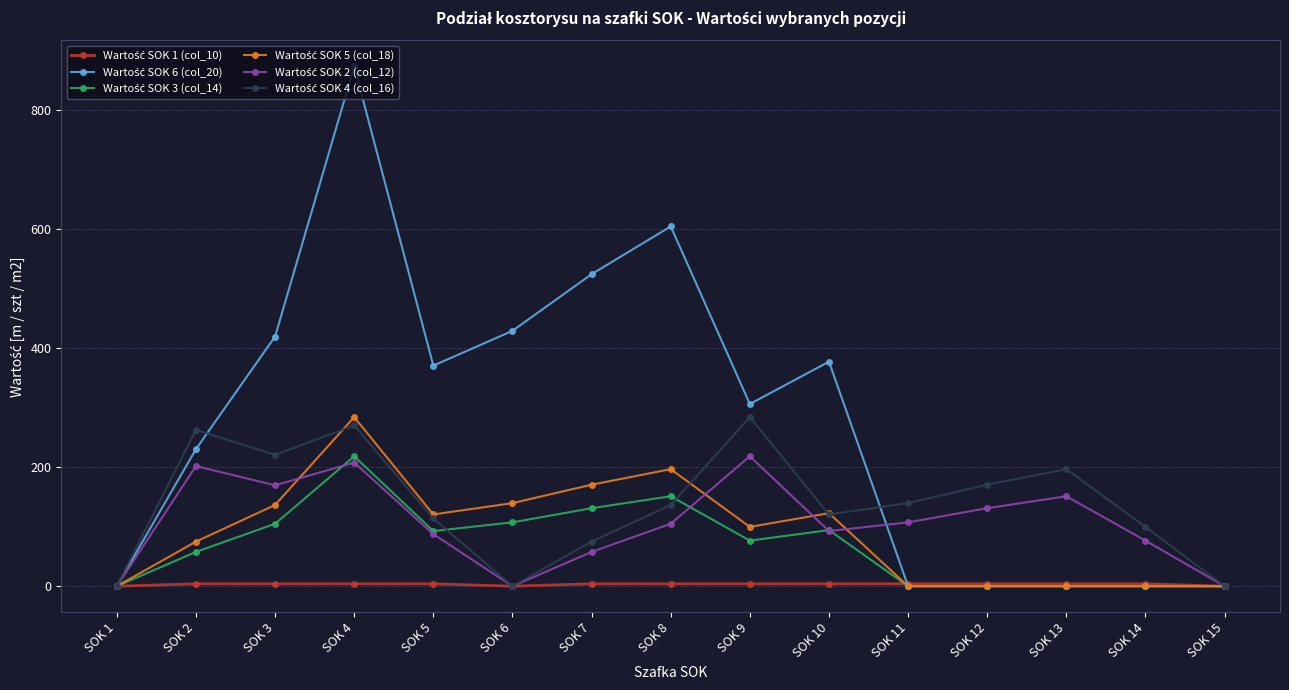

Which label corresponds to the largest value in the chart?

SOK 4